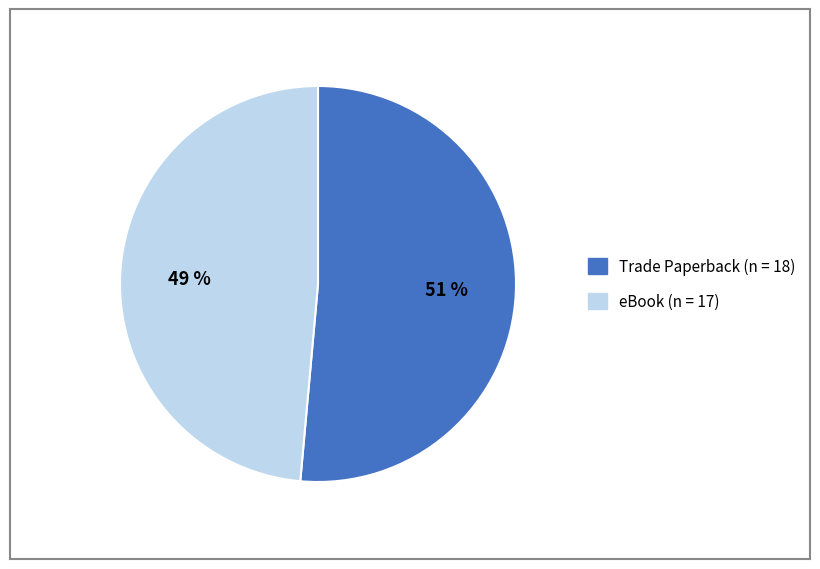

To the nearest percent, what is the combined percentage of eBook and Trade Paperback?

100%